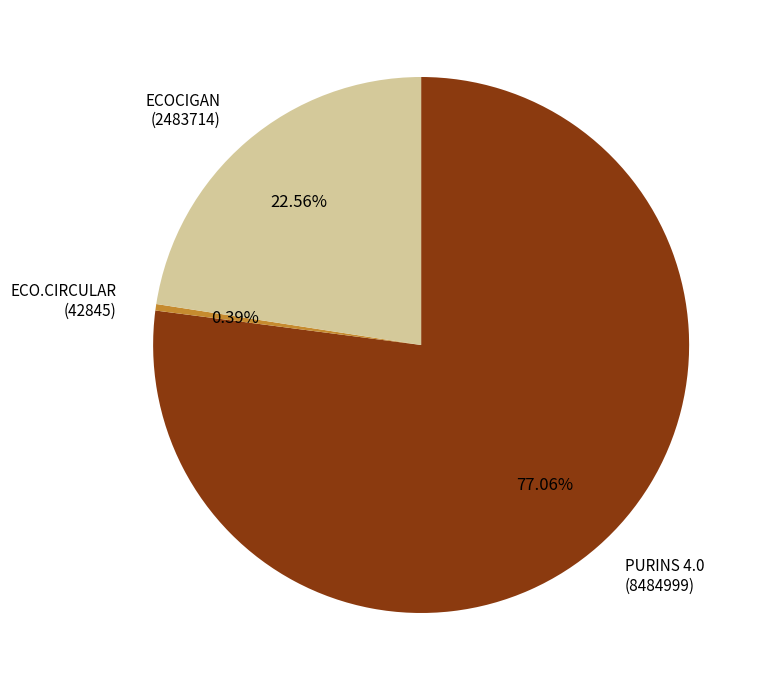

Which slice represents more than half of the pie?

PURINS 4.0 (8484999)